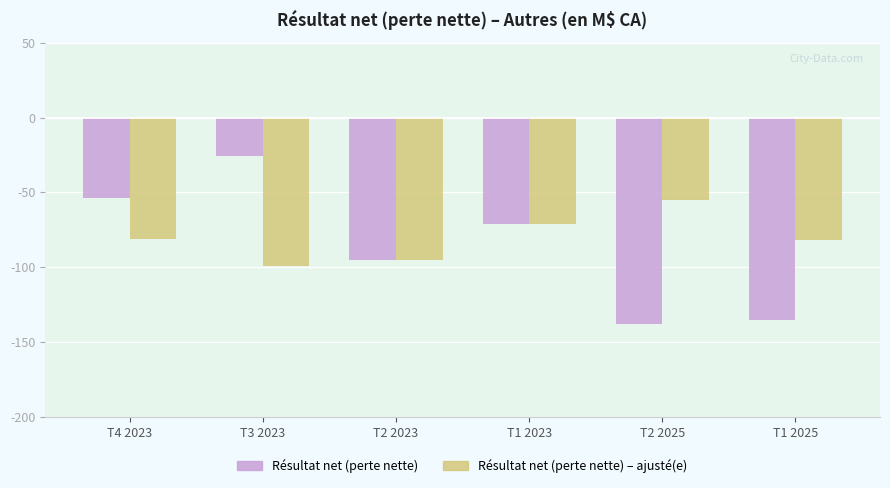

Which series has the largest range (max minus min)?

Résultat net (perte nette)